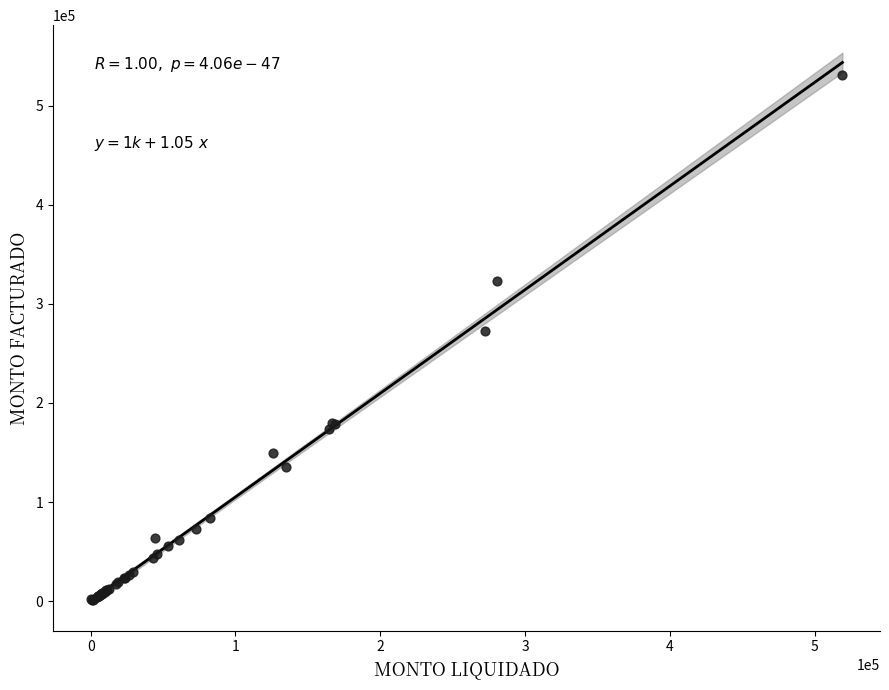

What Y value in the scatter plot is closest to 265960?

272462